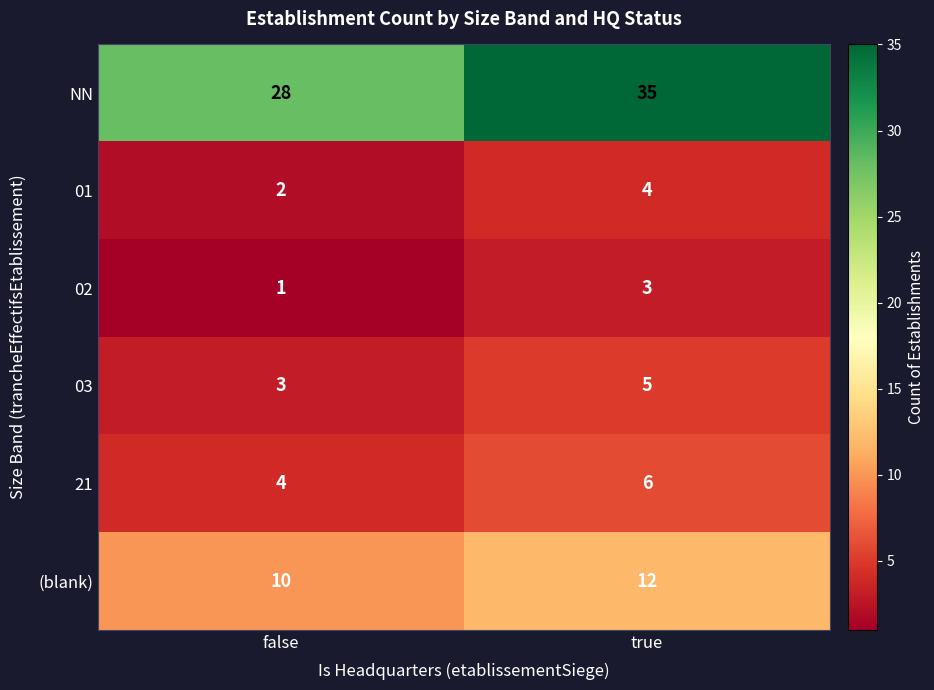

What value does the 21 series have at false?

4